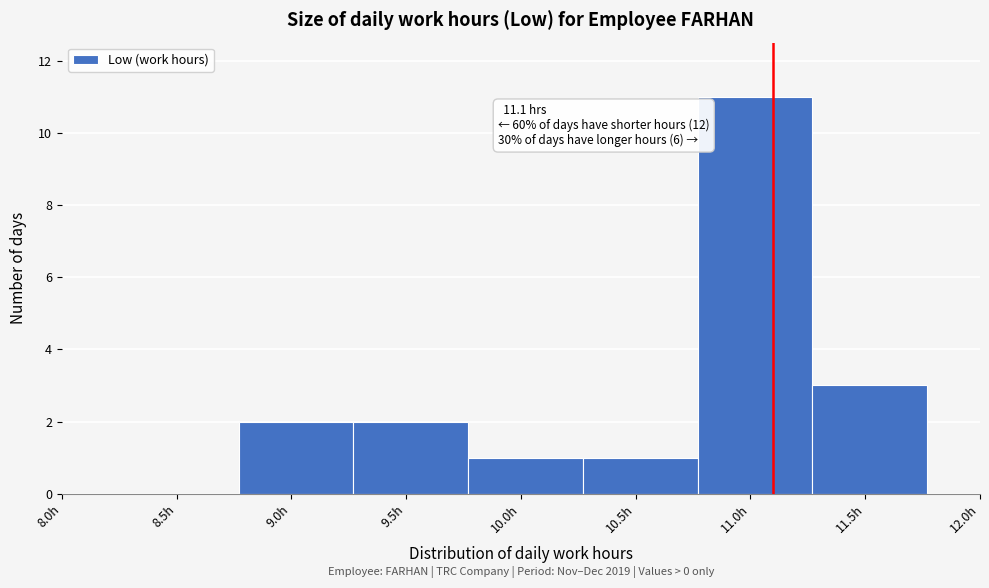

Over which range of the x-axis is the bar tallest?

10.77 to 11.27